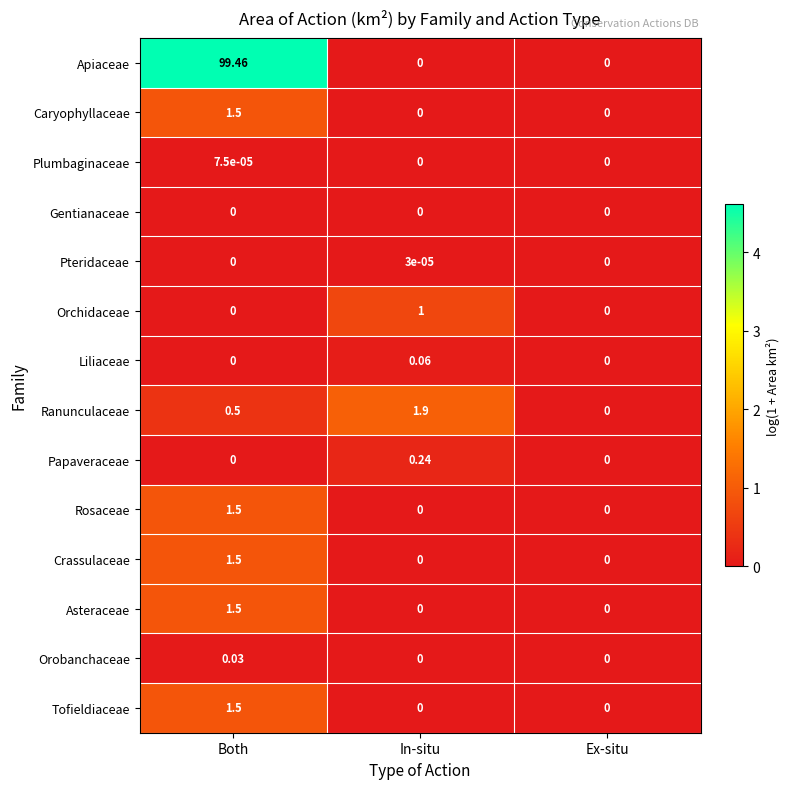

Which series has the widest spread of values?

Apiaceae